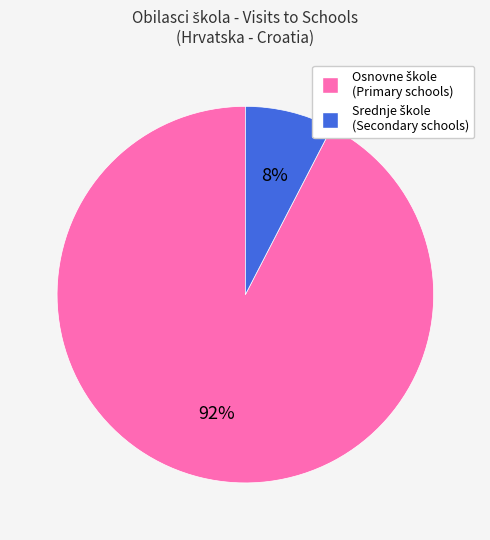

How many slices are in this pie chart?

2